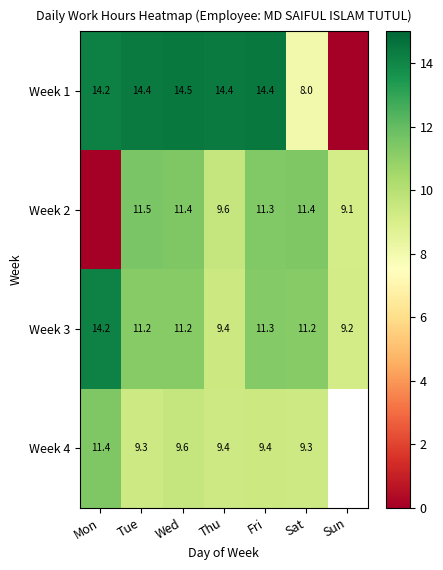

What is the total value across all series at Thu?

42.8